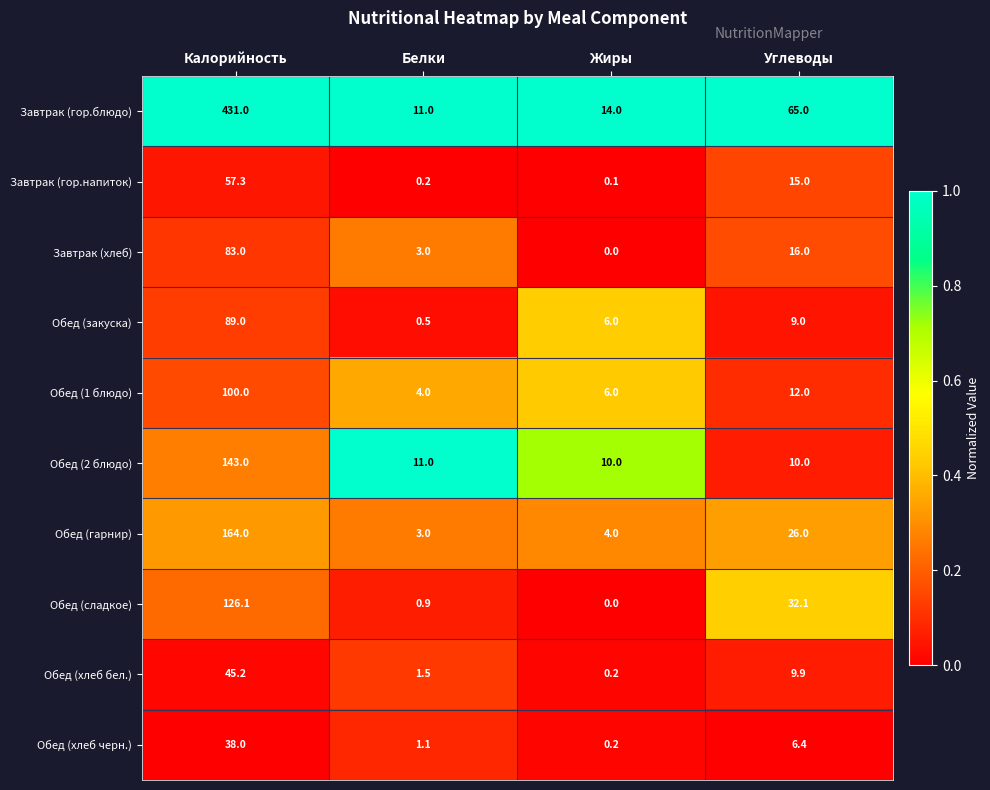

At which category is the sum across all series the highest?

Калорийность